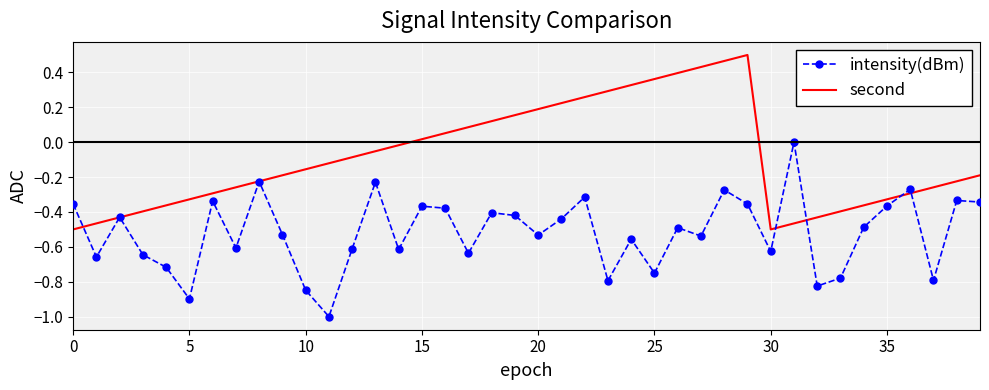

List the series in order of their overall mean, highest first.

second, intensity(dBm)